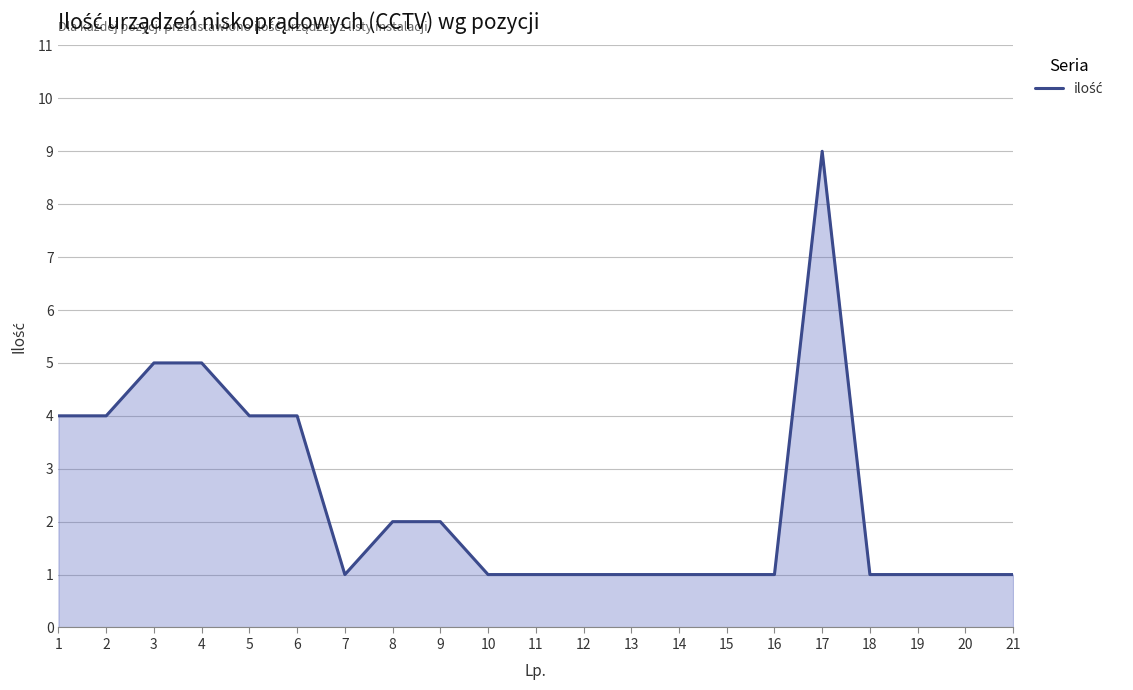

What is the sum of all values?

51